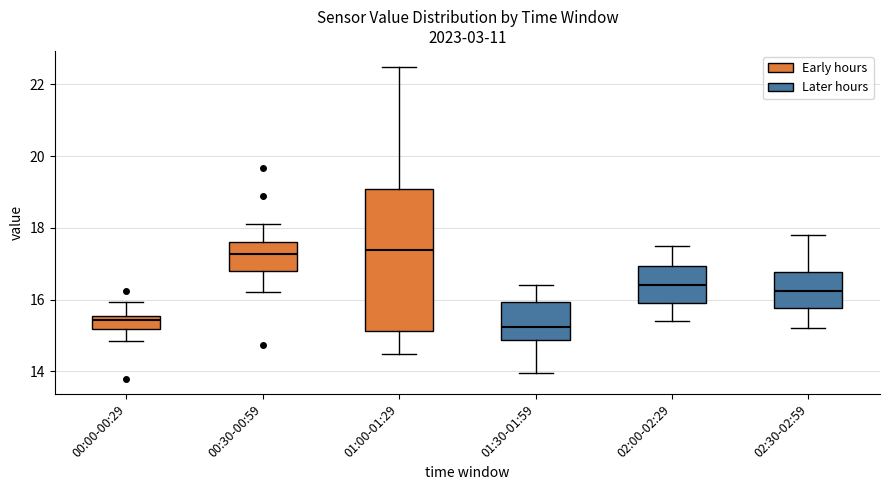

Reading left to right, transcribe this box plot: for each box, give where its median line is, the range the box spans, and where its two whiskers end, as read against the y-axis. The values are not printed on the chart, so give them approximately, as read against the axis.

00:00-00:29: median 15.4, box 15.2 to 15.6, whiskers 14.8 to 16.0
00:30-00:59: median 17.2, box 16.8 to 17.6, whiskers 16.2 to 18.2
01:00-01:29: median 17.4, box 15.2 to 19.0, whiskers 14.4 to 22.6
01:30-01:59: median 15.2, box 14.8 to 16.0, whiskers 14.0 to 16.4
02:00-02:29: median 16.4, box 16.0 to 17.0, whiskers 15.4 to 17.6
02:30-02:59: median 16.2, box 15.8 to 16.8, whiskers 15.2 to 17.8